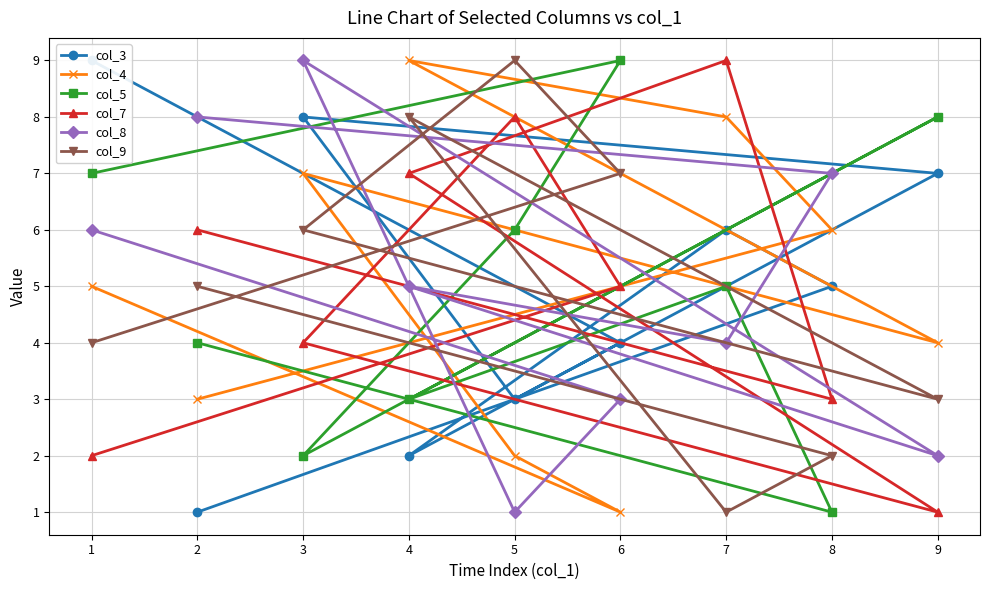

Reading left to right, list all the values displayed in this chart.

col_3: 9	4	3	8	7	2	6	5	1
col_4: 5	1	2	7	4	9	8	6	3
col_5: 7	9	6	2	8	3	5	1	4
col_7: 2	5	8	4	1	7	9	3	6
col_8: 6	3	1	9	2	5	4	7	8
col_9: 4	7	9	6	3	8	1	2	5